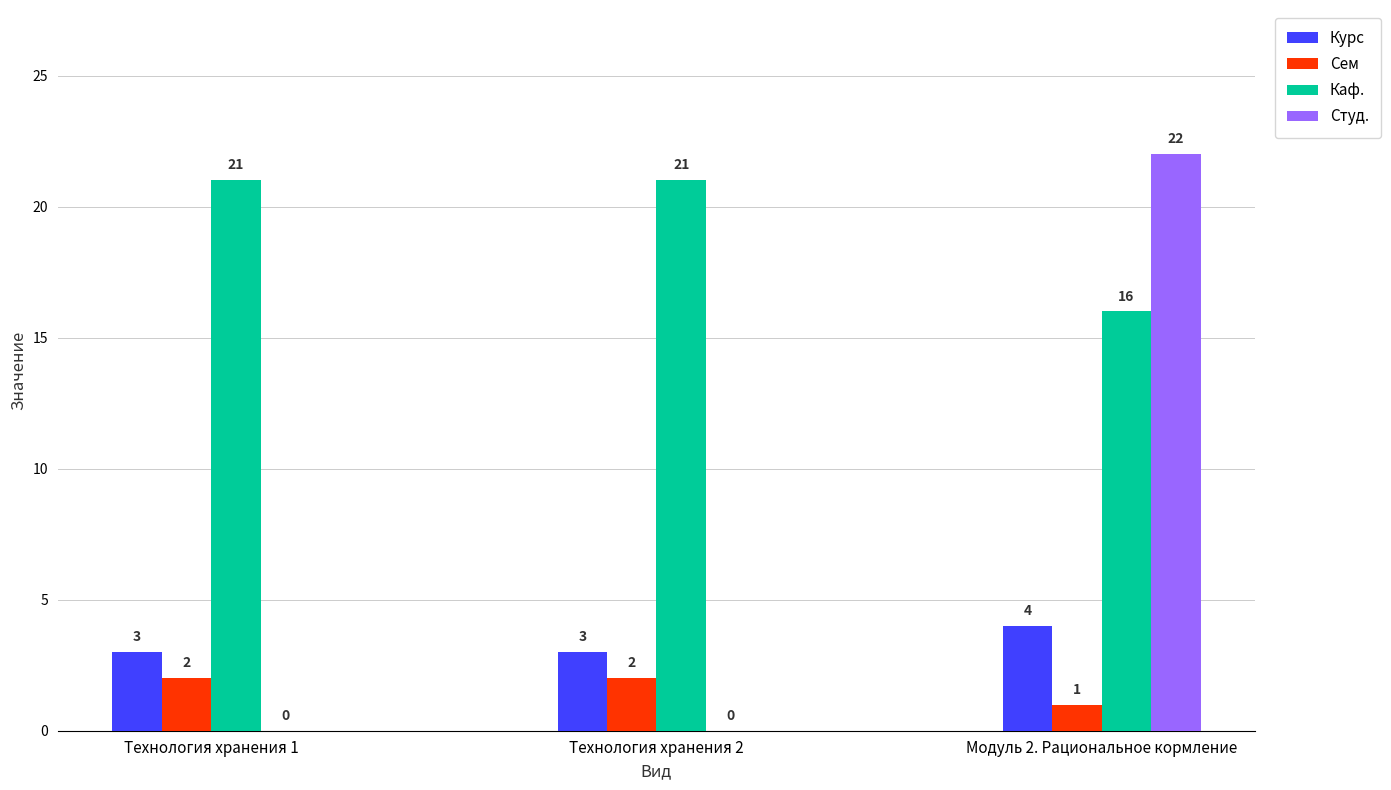

Which category has the highest value in the Студ. series?

Модуль 2. Рациональное кормление